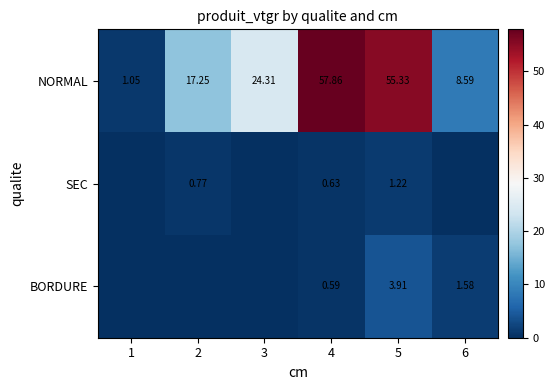

How many distinct data groups are displayed?

3